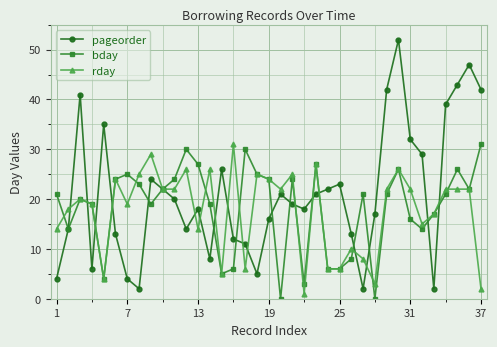

What is the value of the pageorder point at the 28th from the left?

17